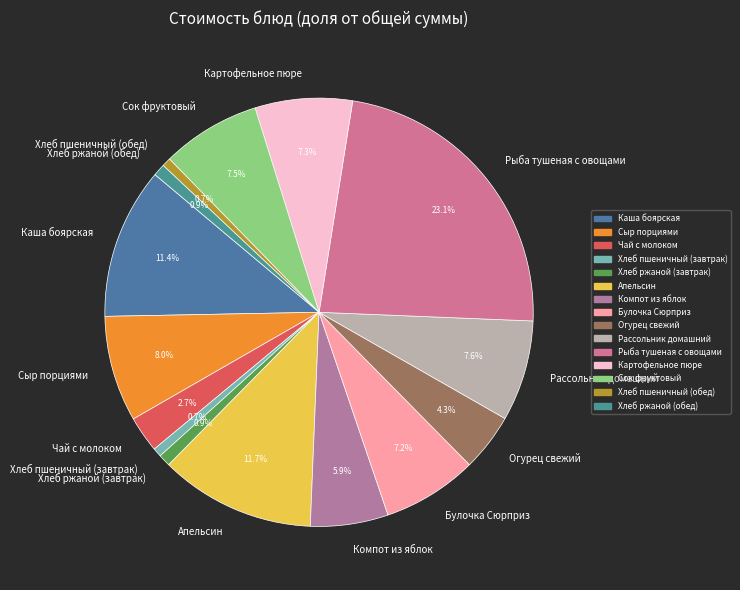

To the nearest percent, what is the combined percentage of Хлеб пшеничный (обед) and Рассольник домашний?

8%